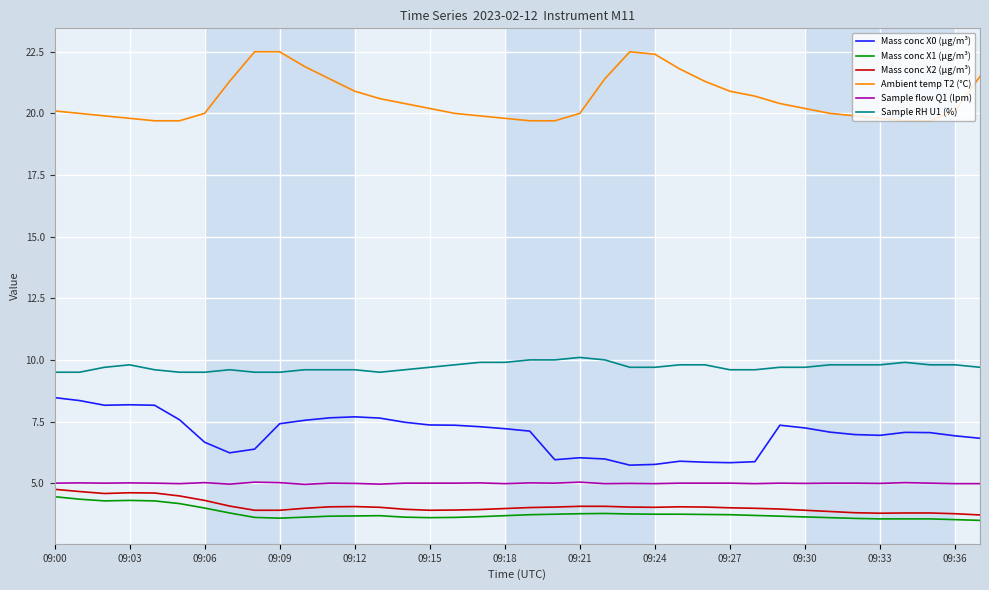

What is the difference between the maximum and minimum values in the Mass conc X0 (μg/m³) series?

2.7